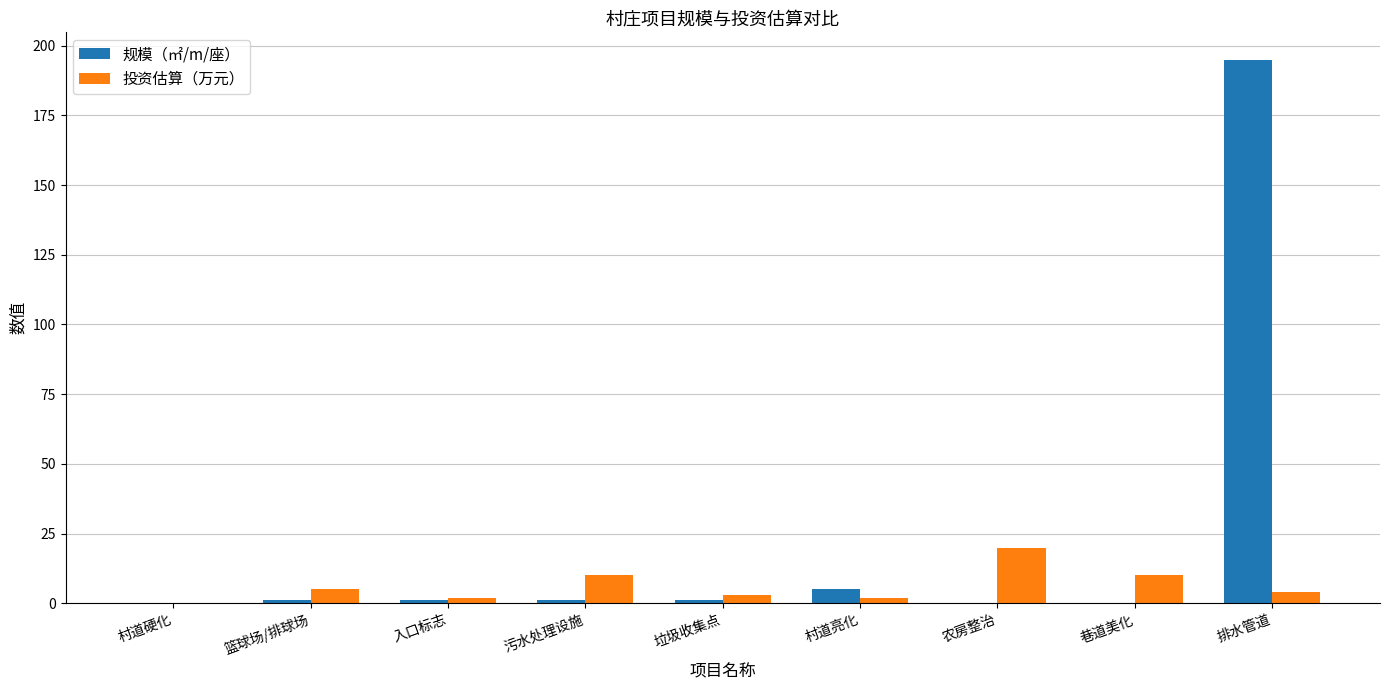

The 规模（㎡/m/座） series shows 0.0 at 农房整治. True or false?

True